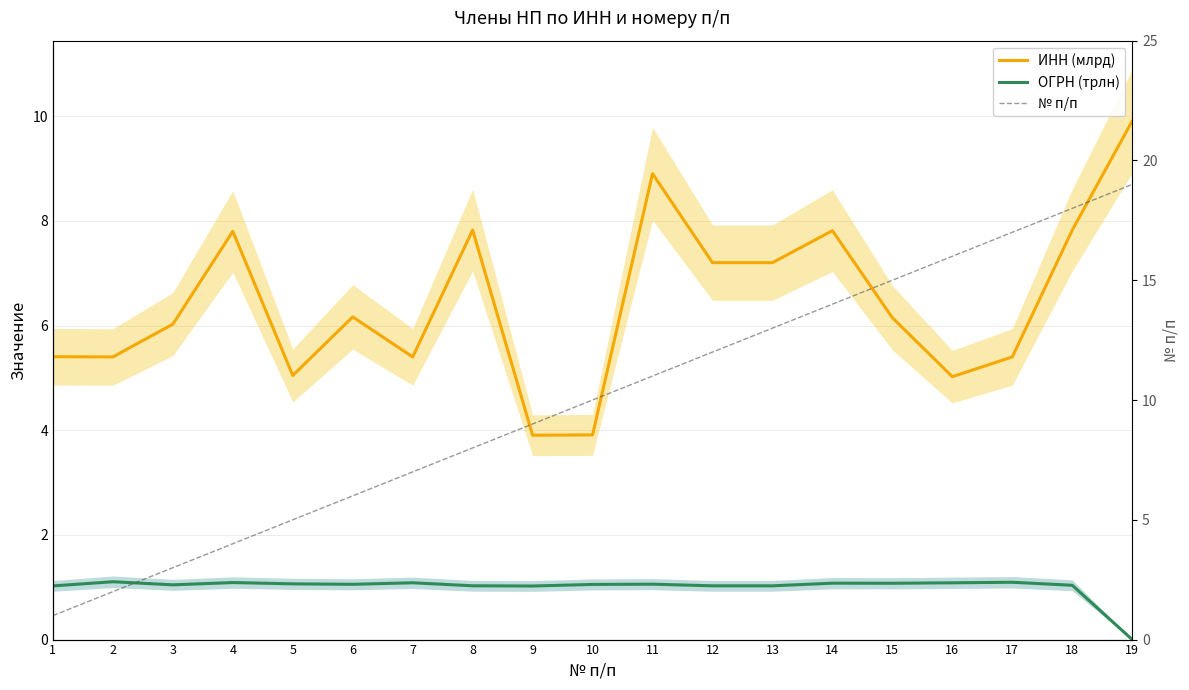

How many interior local valleys does the ИНН (млрд) series have?

6